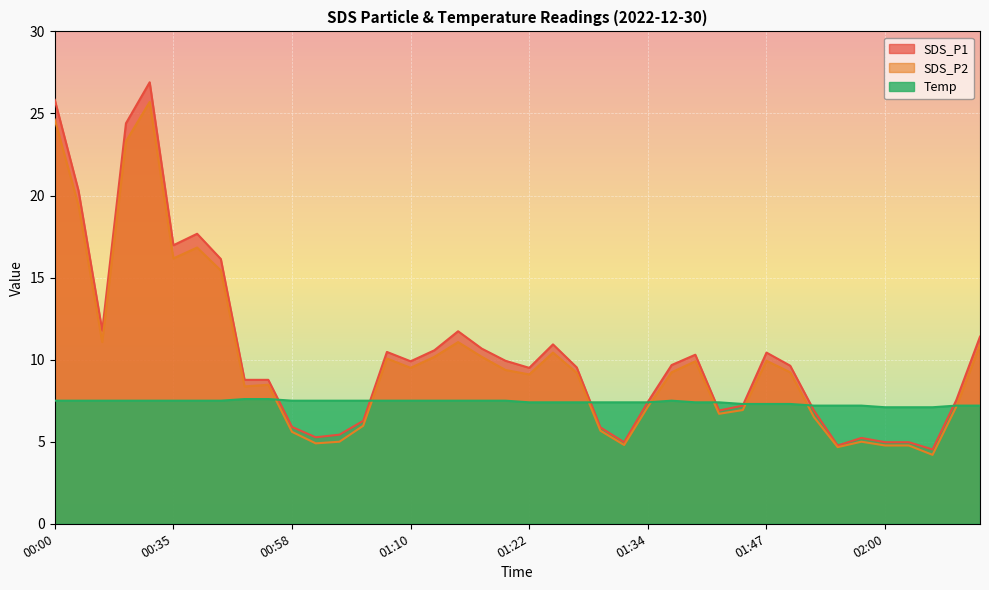

Reading left to right, extract all data points from this chart.

SDS_P1: 00:00=25.8	00:03=20.3	00:05=11.8	00:08=24.4	00:10=26.9	00:35=17.0	00:37=17.7	00:40=16.1	00:45=8.8	00:47=8.8	00:58=5.9	01:00=5.3	01:03=5.4	01:05=6.3	01:08=10.5	01:10=9.9	01:12=10.6	01:15=11.7	01:17=10.7	01:20=9.9	01:22=9.5	01:25=10.9	01:27=9.5	01:30=5.9	01:32=5.0	01:34=7.4	01:37=9.7	01:39=10.3	01:42=6.9	01:45=7.2	01:47=10.4	01:50=9.6	01:53=6.9	01:55=4.8	01:58=5.2	02:00=5.0	02:02=5.0	02:05=4.5	02:07=7.5	02:10=11.4
SDS_P2: 00:00=24.6	00:03=19.4	00:05=11.1	00:08=23.3	00:10=25.7	00:35=16.2	00:37=16.8	00:40=15.4	00:45=8.4	00:47=8.5	00:58=5.6	01:00=4.9	01:03=5.0	01:05=6.0	01:08=10.1	01:10=9.5	01:12=10.2	01:15=11.1	01:17=10.2	01:20=9.4	01:22=9.1	01:25=10.4	01:27=9.2	01:30=5.7	01:32=4.8	01:34=7.1	01:37=9.2	01:39=9.9	01:42=6.7	01:45=6.9	01:47=9.9	01:50=9.2	01:53=6.5	01:55=4.7	01:58=5.0	02:00=4.8	02:02=4.8	02:05=4.2	02:07=7.1	02:10=10.9
Temp: 00:00=7.5	00:03=7.5	00:05=7.5	00:08=7.5	00:10=7.5	00:35=7.5	00:37=7.5	00:40=7.5	00:45=7.6	00:47=7.6	00:58=7.5	01:00=7.5	01:03=7.5	01:05=7.5	01:08=7.5	01:10=7.5	01:12=7.5	01:15=7.5	01:17=7.5	01:20=7.5	01:22=7.4	01:25=7.4	01:27=7.4	01:30=7.4	01:32=7.4	01:34=7.4	01:37=7.5	01:39=7.4	01:42=7.4	01:45=7.3	01:47=7.3	01:50=7.3	01:53=7.2	01:55=7.2	01:58=7.2	02:00=7.1	02:02=7.1	02:05=7.1	02:07=7.2	02:10=7.2